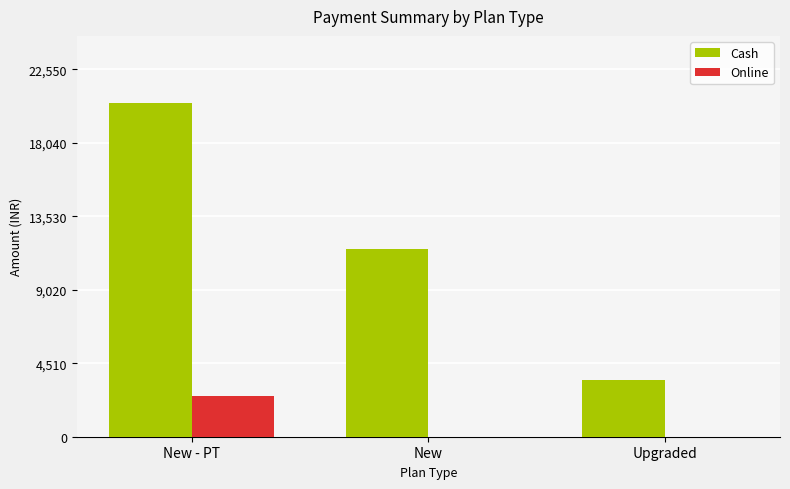

Are the bars horizontal?

No